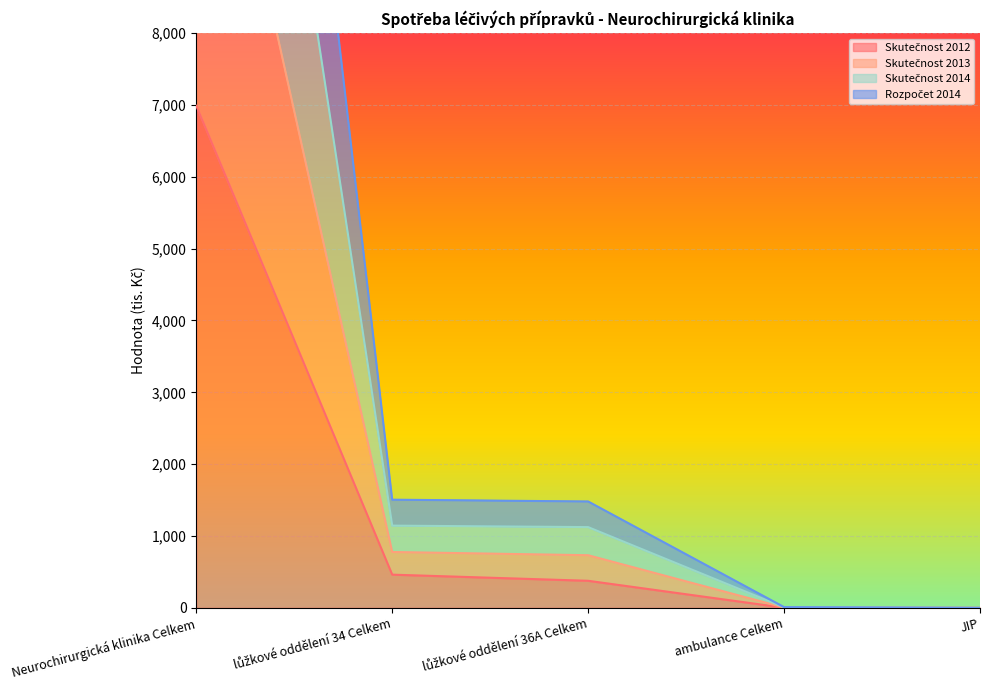

Where does the Skutečnost 2014 series first go above 1480?

Neurochirurgická klinika Celkem